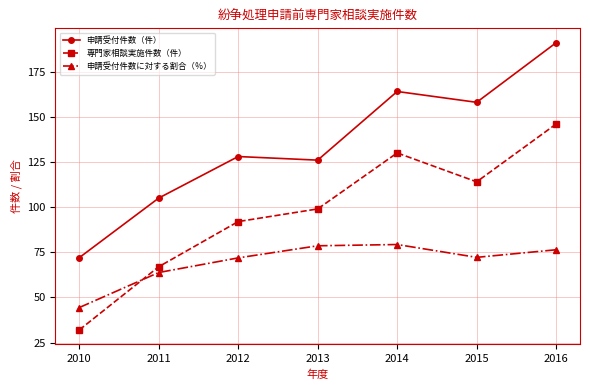

What is the value of the 申請受付件数（件） point at the 4th from the left?

126.0